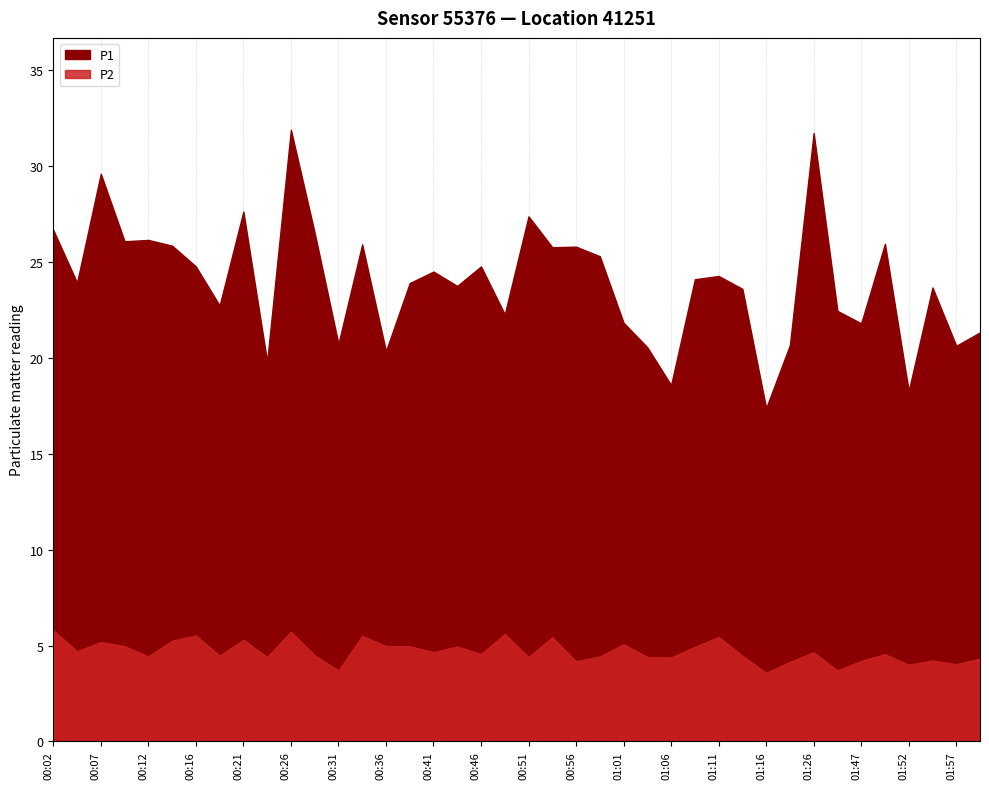

What is the spread (max minus min) of values at 00:12?

21.7